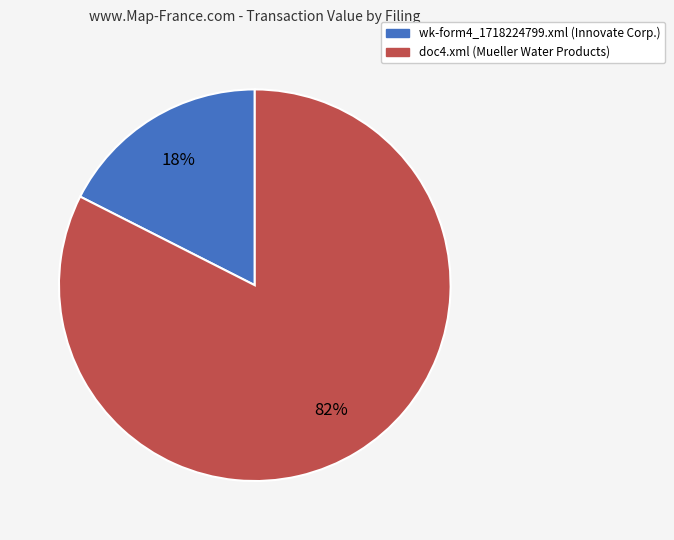

Is it true that doc4.xml is 82% of the pie?

True